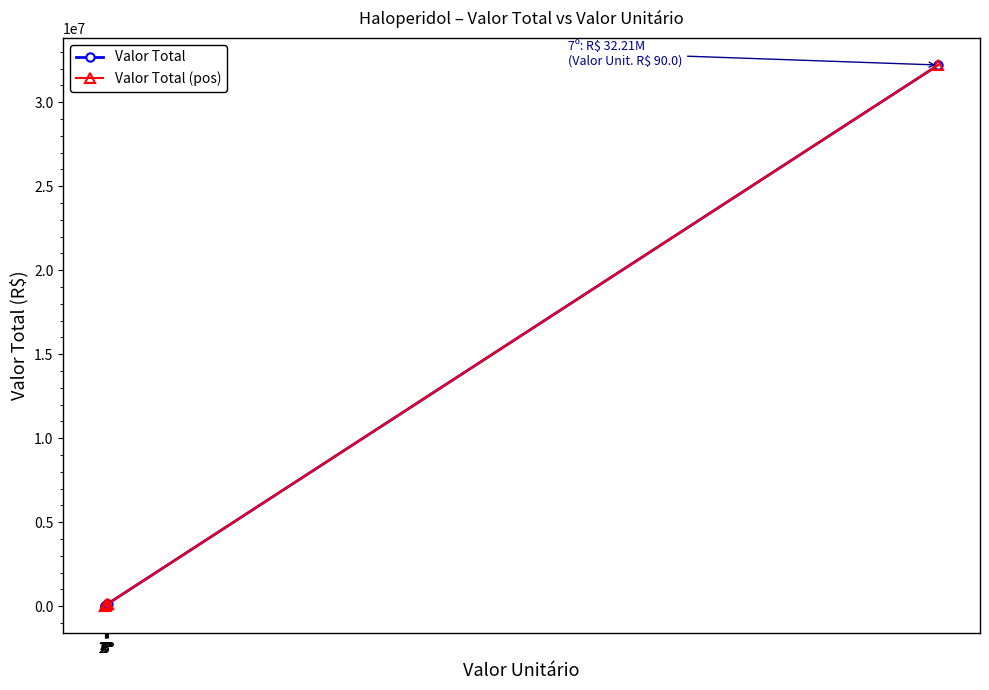

Does the chart have visible grid lines?

No